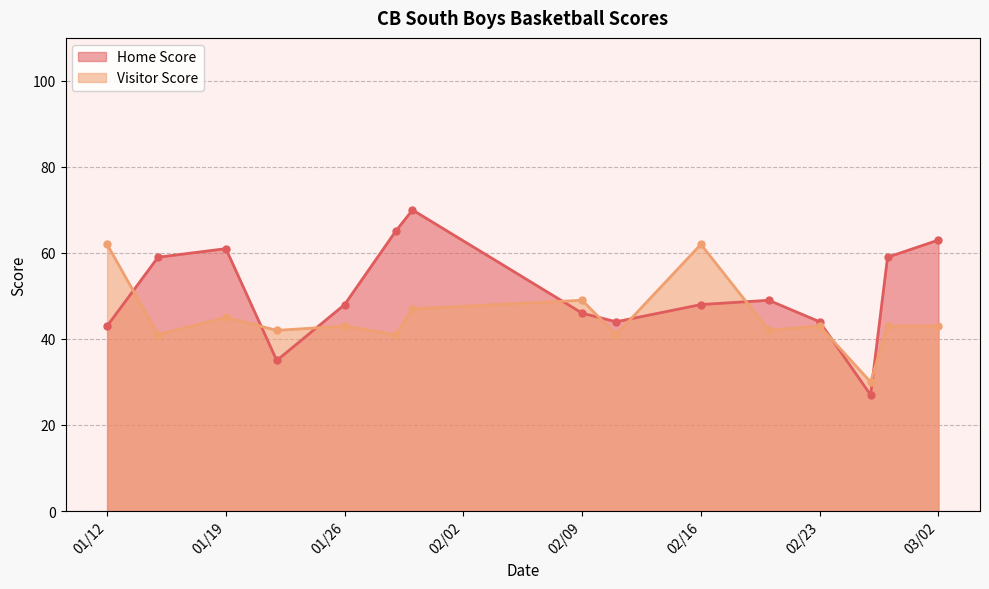

At which label does Home Score reach its minimum?

2021-02-26